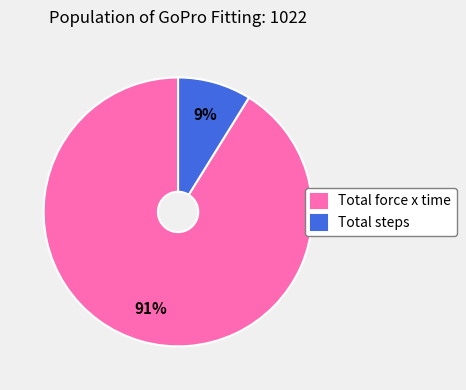

Count the number of slices in the pie.

2